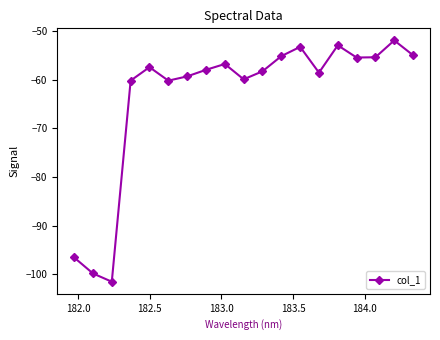

Is this an area chart (filled region under the line)?

No